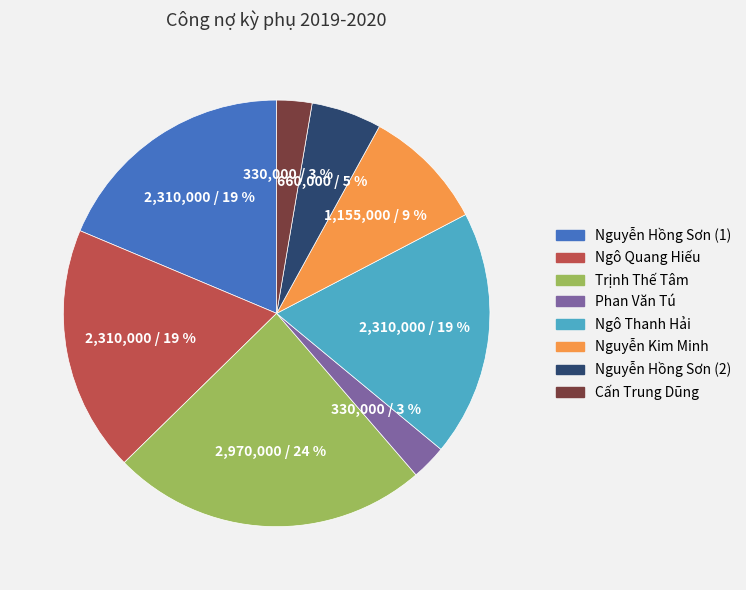

Does Cấn Trung Dũng account for over 50% of the chart?

No